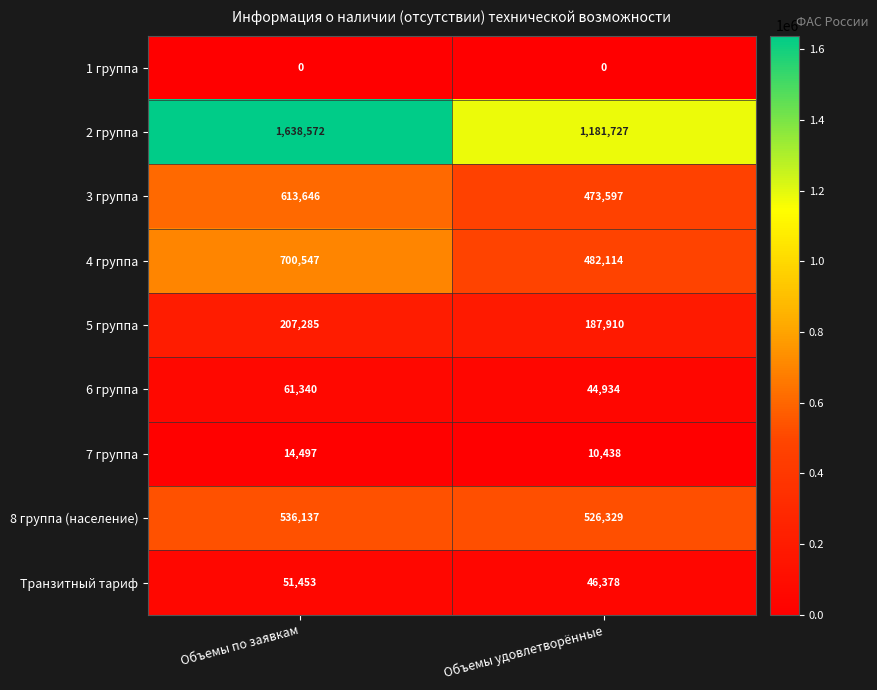

What is the average value of the Транзитный тариф series?

48916